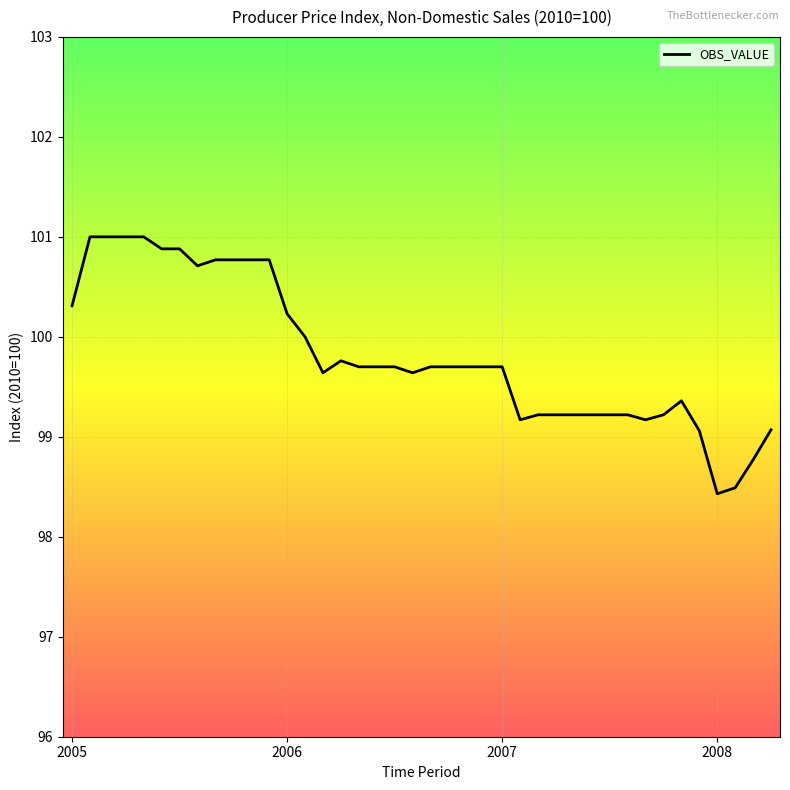

What is the difference between the maximum and minimum values?

2.6